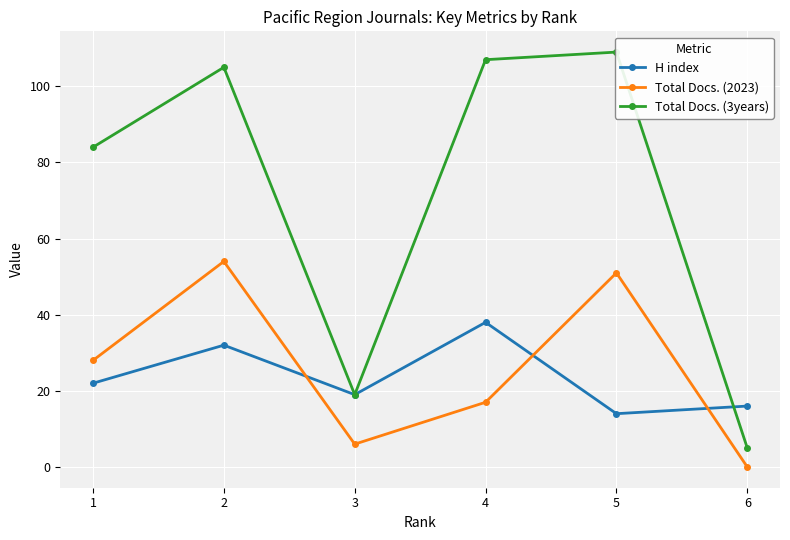

After their last crossing, which series has the higher values: H index or Total Docs. (3years)?

H index